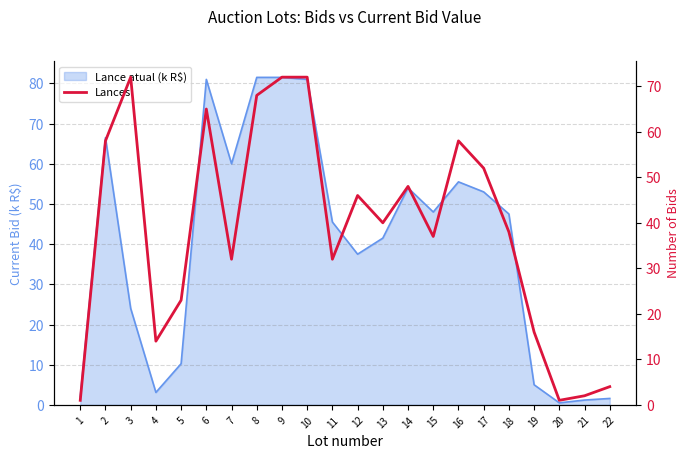

What is the average value?

39